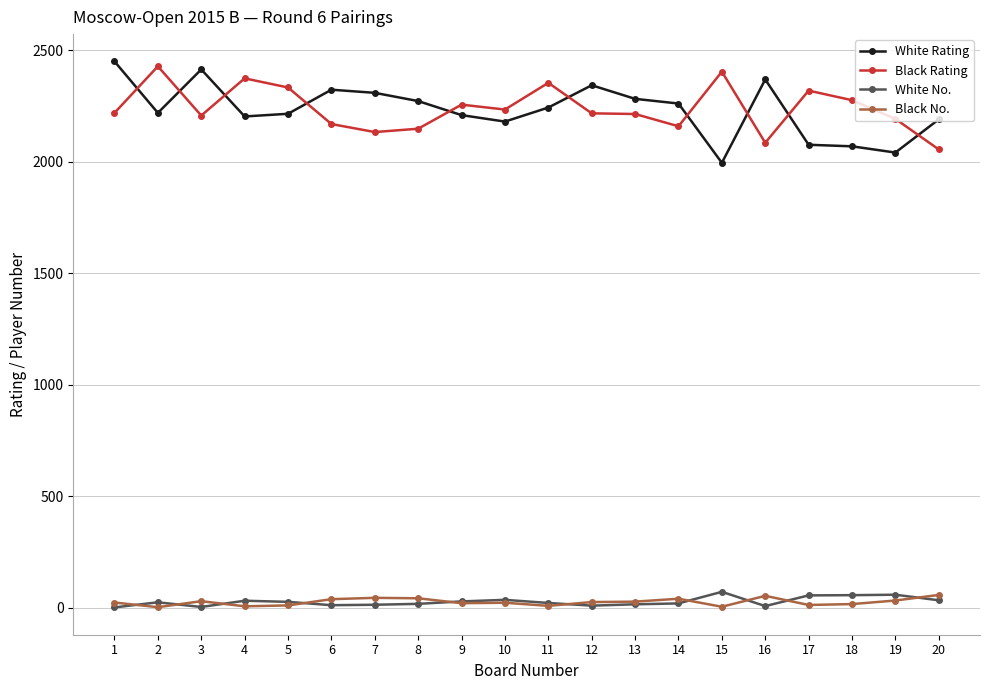

Between 6 and 10, which series saw the biggest shift?

White Rating